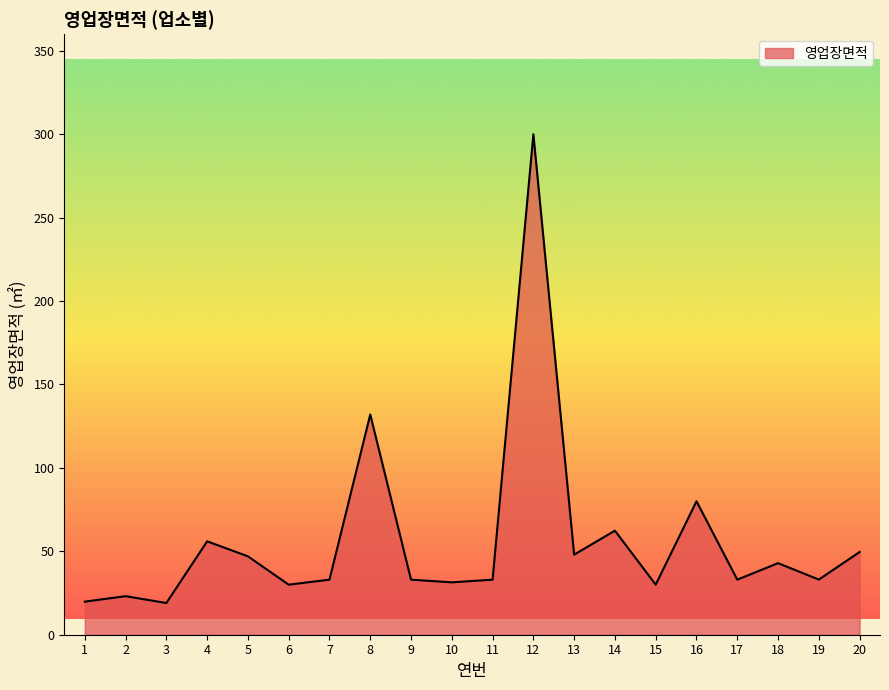

Approximately how many times larger is the value at 17 compared to 14?

0.5